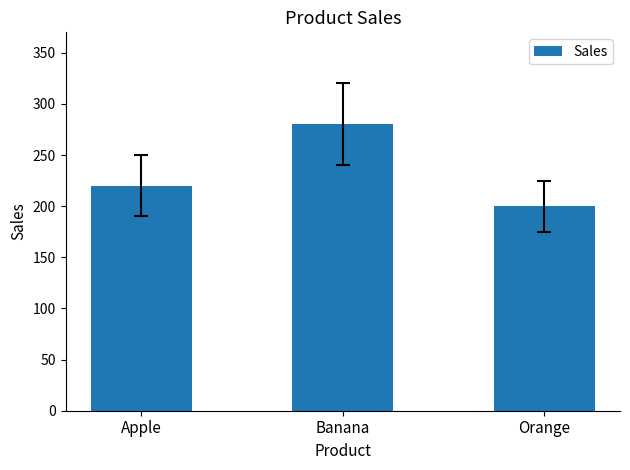

What is the label of the 2nd bar from the left?

Banana